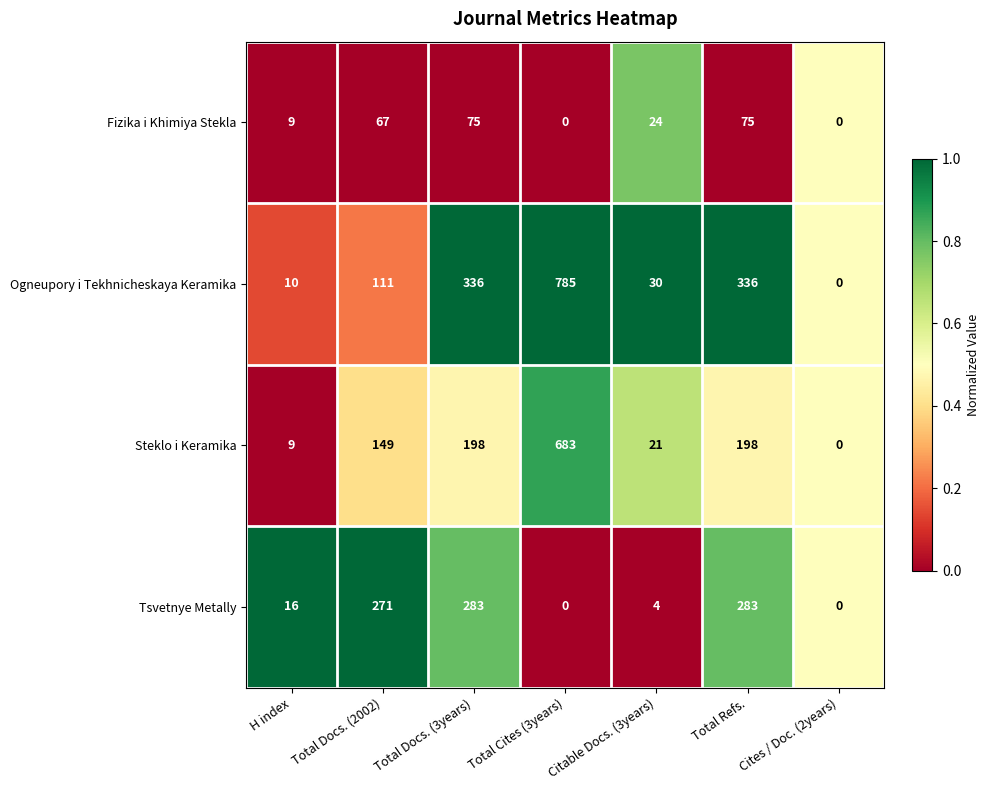

What is the difference between the Tsvetnye Metally values at Total Refs. and Total Docs. (2002)?

12